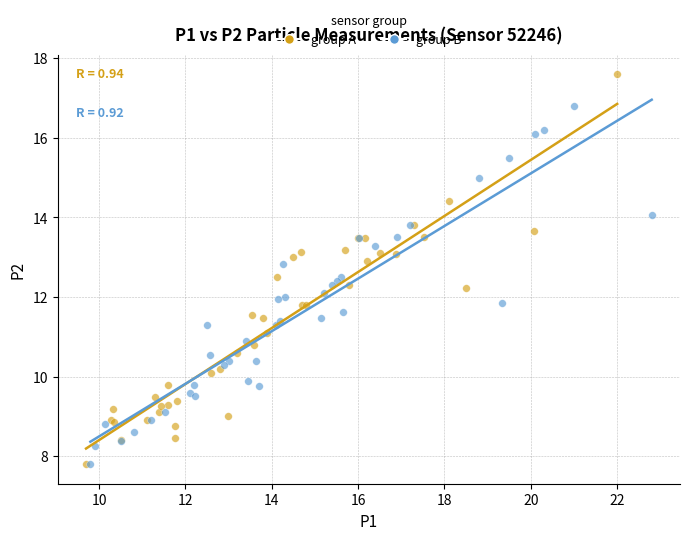

Which series contains the highest Y value?

group A